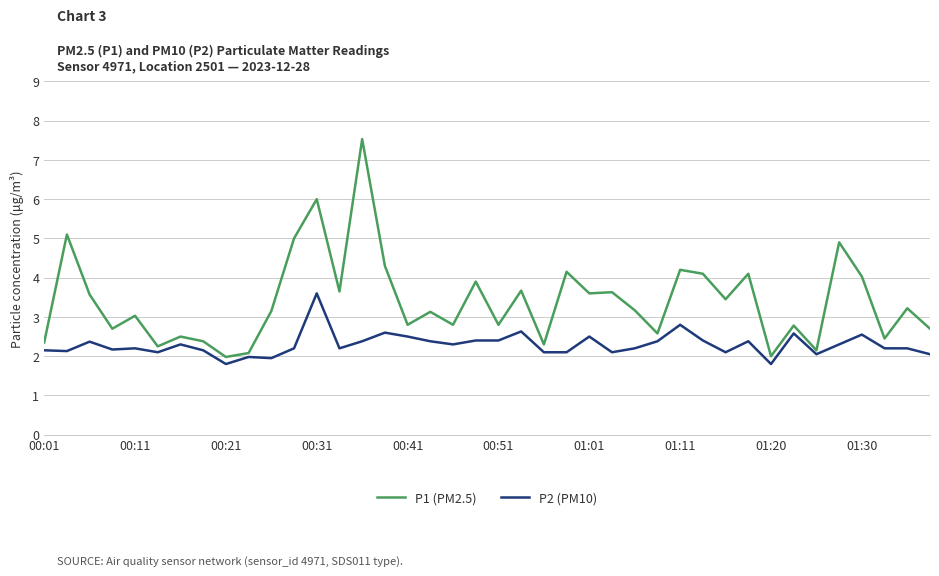

Which series has the largest total across all categories?

P1 (PM2.5)